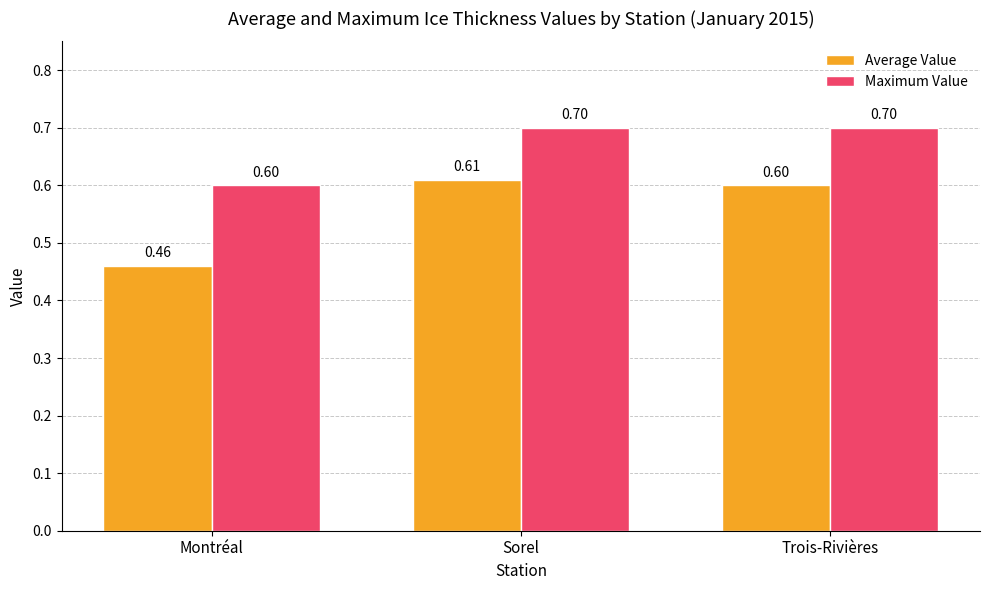

List the series in order of their overall mean, highest first.

Maximum Value, Average Value